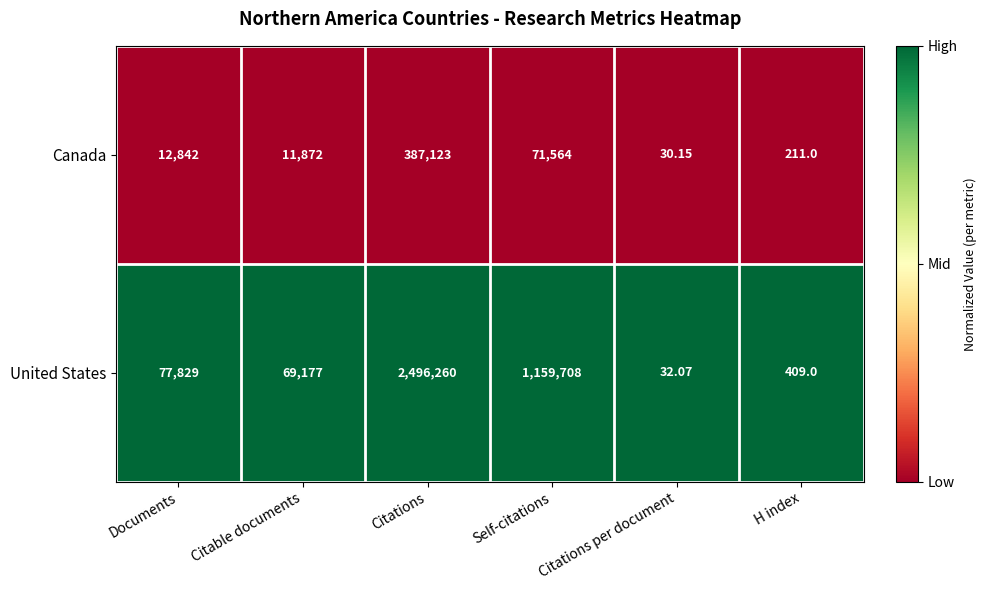

Between Citable documents and H index, which series saw the biggest shift?

United States